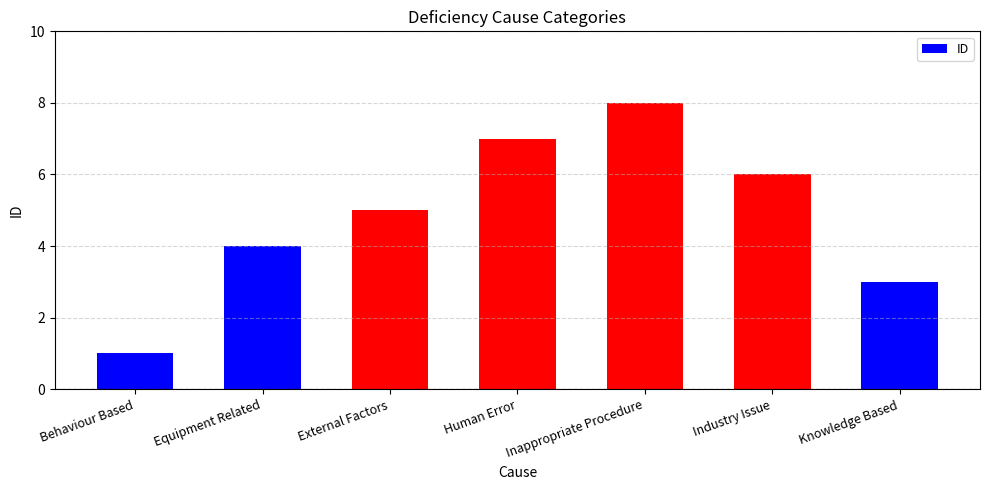

The chart shows a value of 2 at Equipment Related. True or false?

False